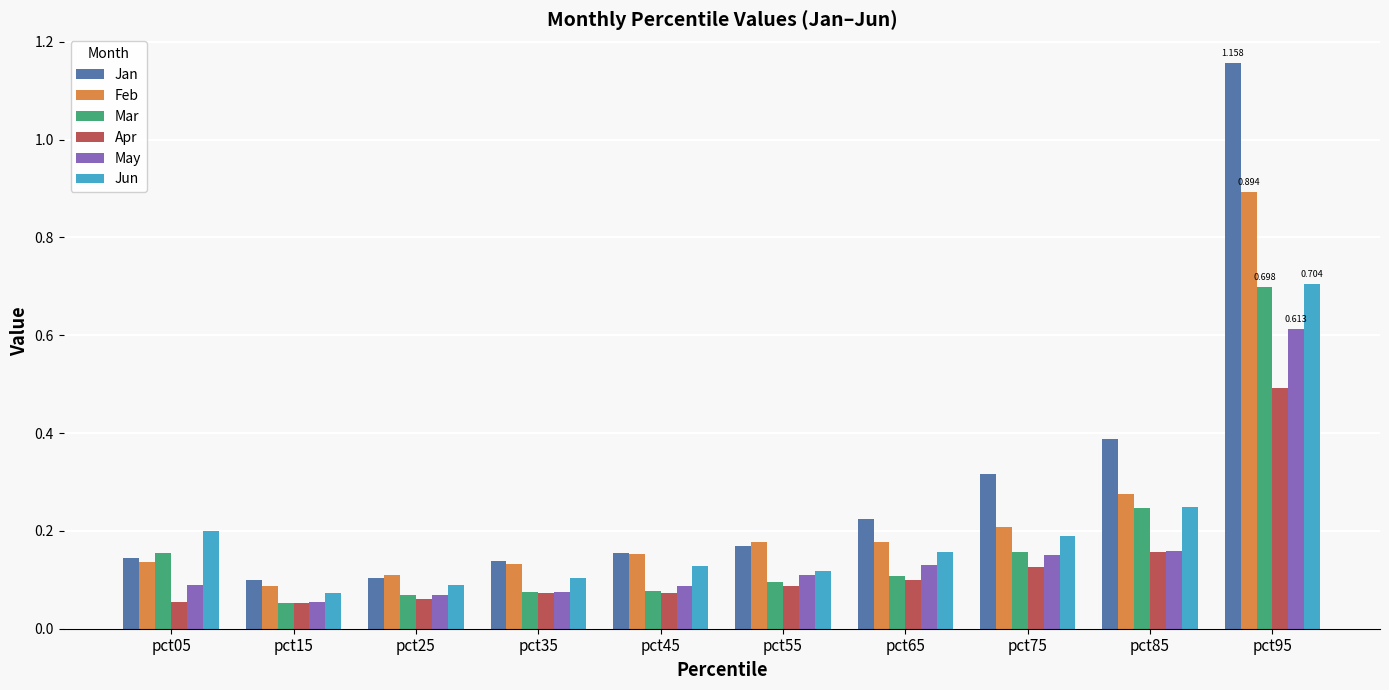

Is the value of Jun at pct55 greater than the value of May at pct35?

Yes